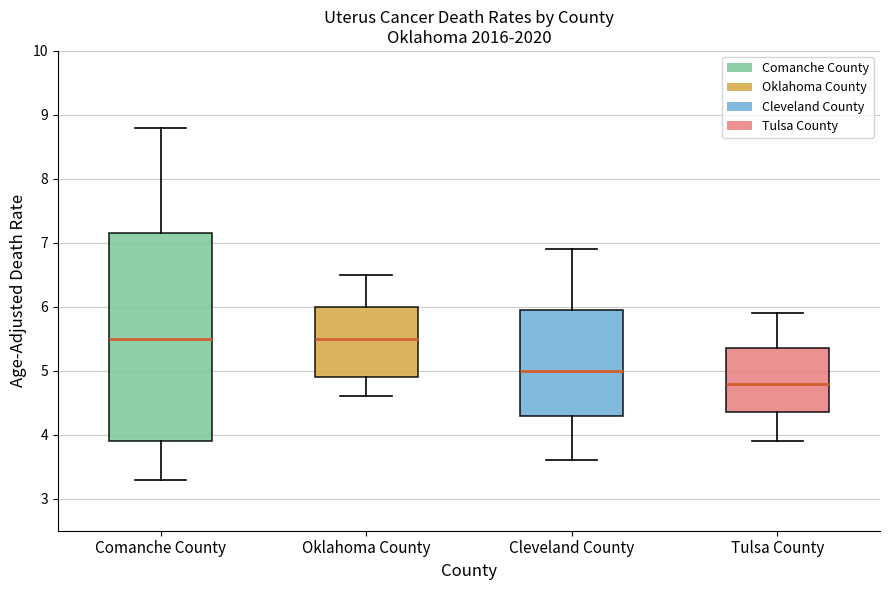

Where is the lower edge of the box for Comanche County on the y-axis? The values are not printed on the chart, so give them approximately, as read against the axis.

3.9